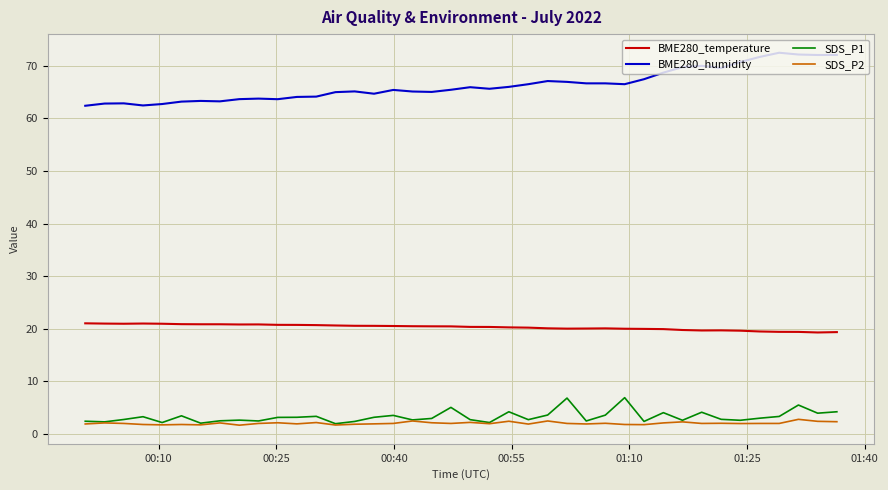

Rank the series by their maximum value, from highest to lowest.

BME280_humidity, BME280_temperature, SDS_P1, SDS_P2